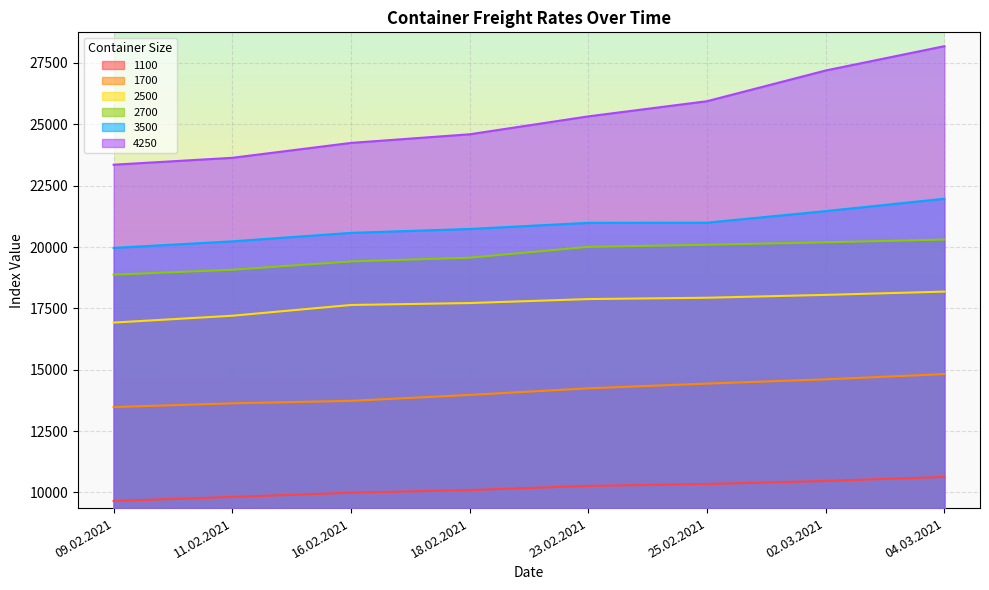

What position from the left is 18.02.2021?

4